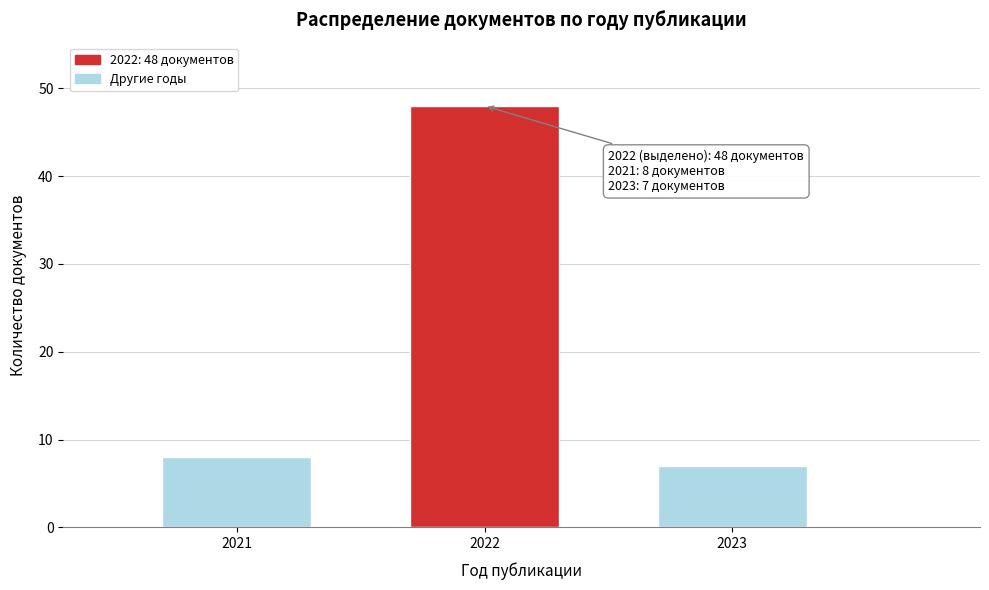

Reading left to right, transcribe all the data shown in this chart.

8	48	7